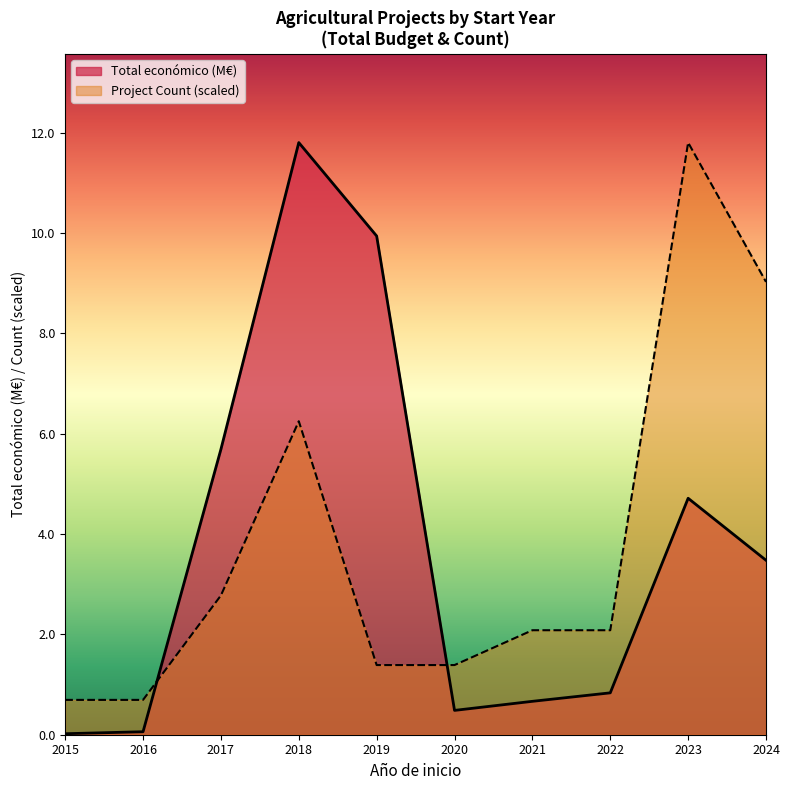

What is the greatest value displayed?

11.8